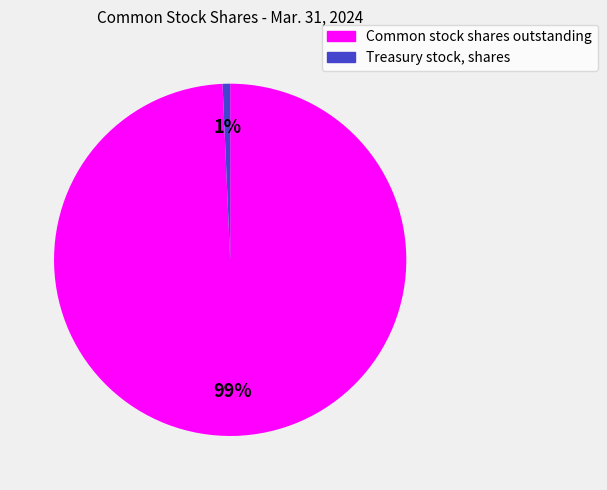

To the nearest percent, what percentage of the pie is Common stock shares outstanding?

99%